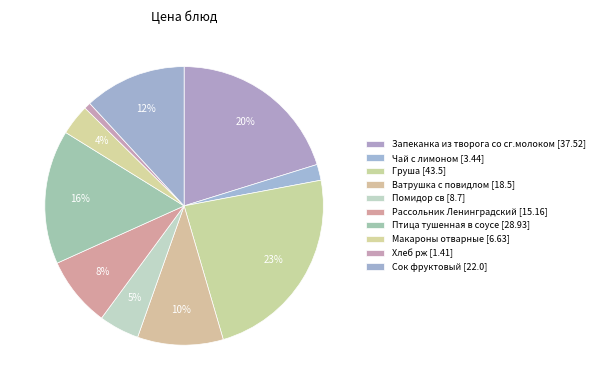

Is there any slice that represents more than half of the pie?

No